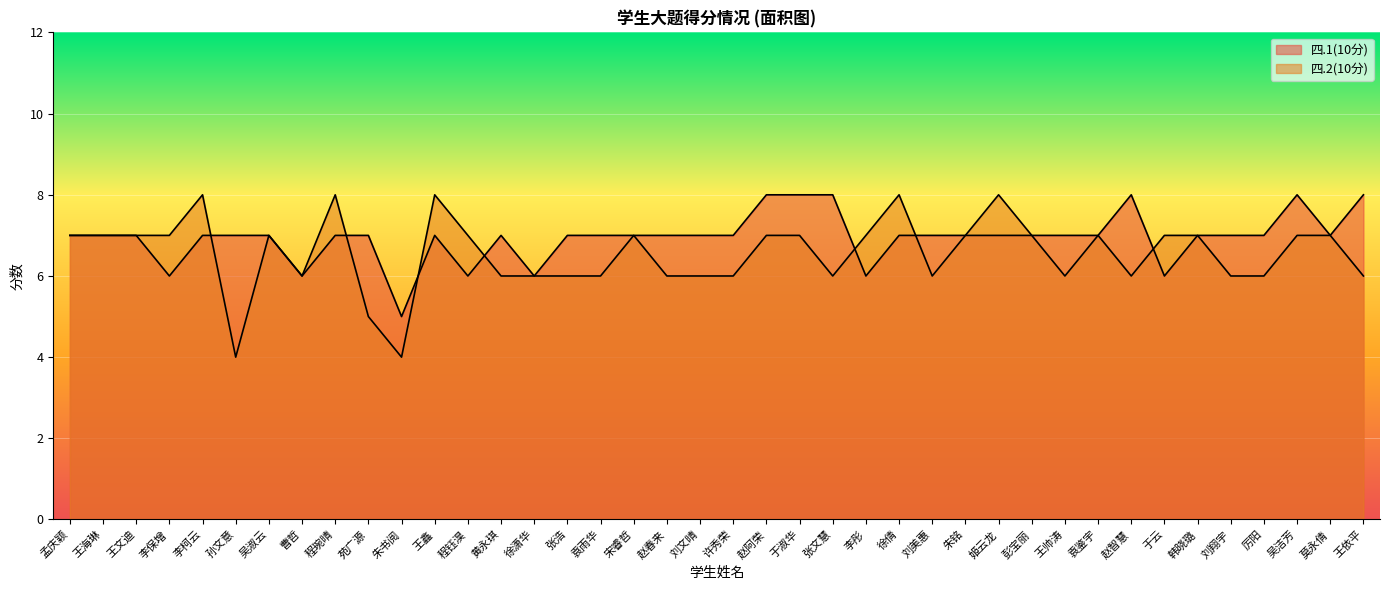

After their last crossing, which series has the higher values: 四.2(10分) or 四.1(10分)?

四.2(10分)